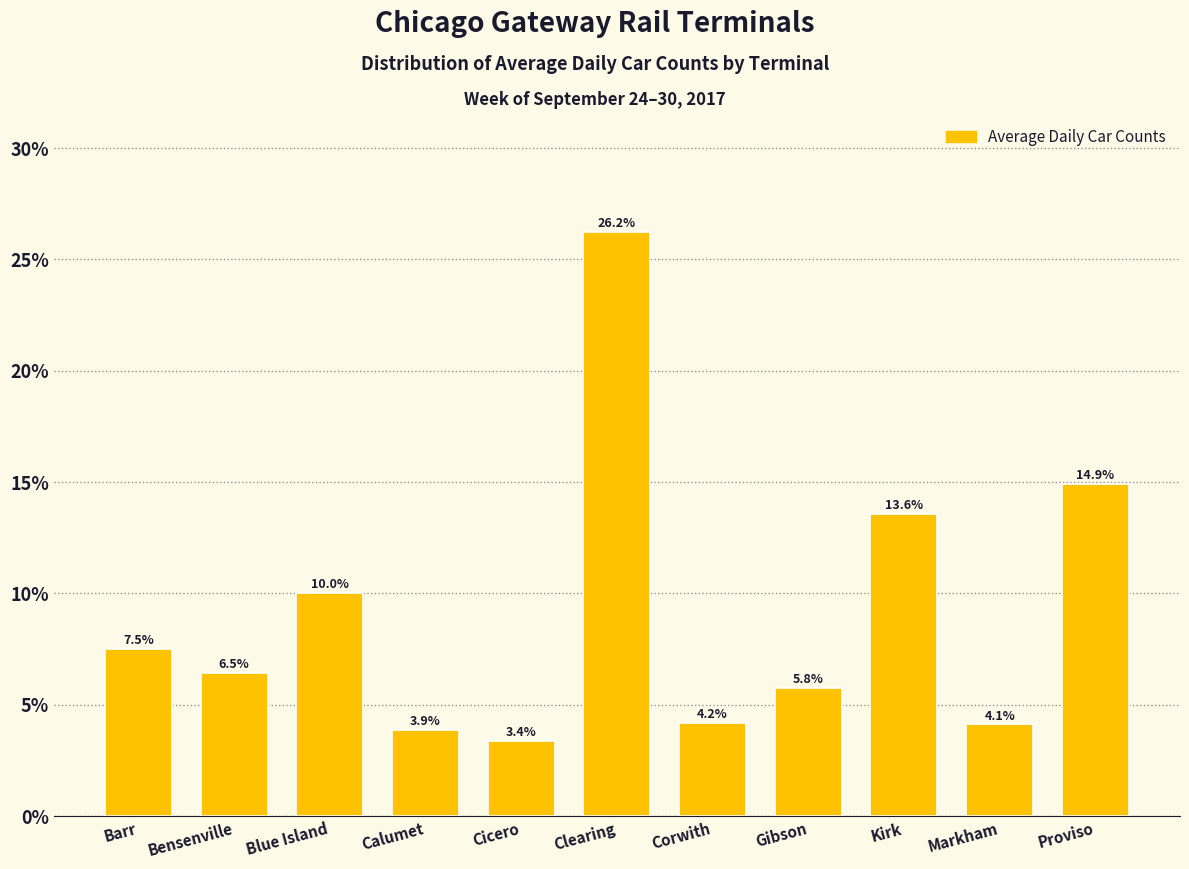

Reading right to left, transcribe all the data shown in this chart.

14.9	4.1	13.6	5.8	4.2	26.2	3.4	3.9	10.0	6.5	7.5